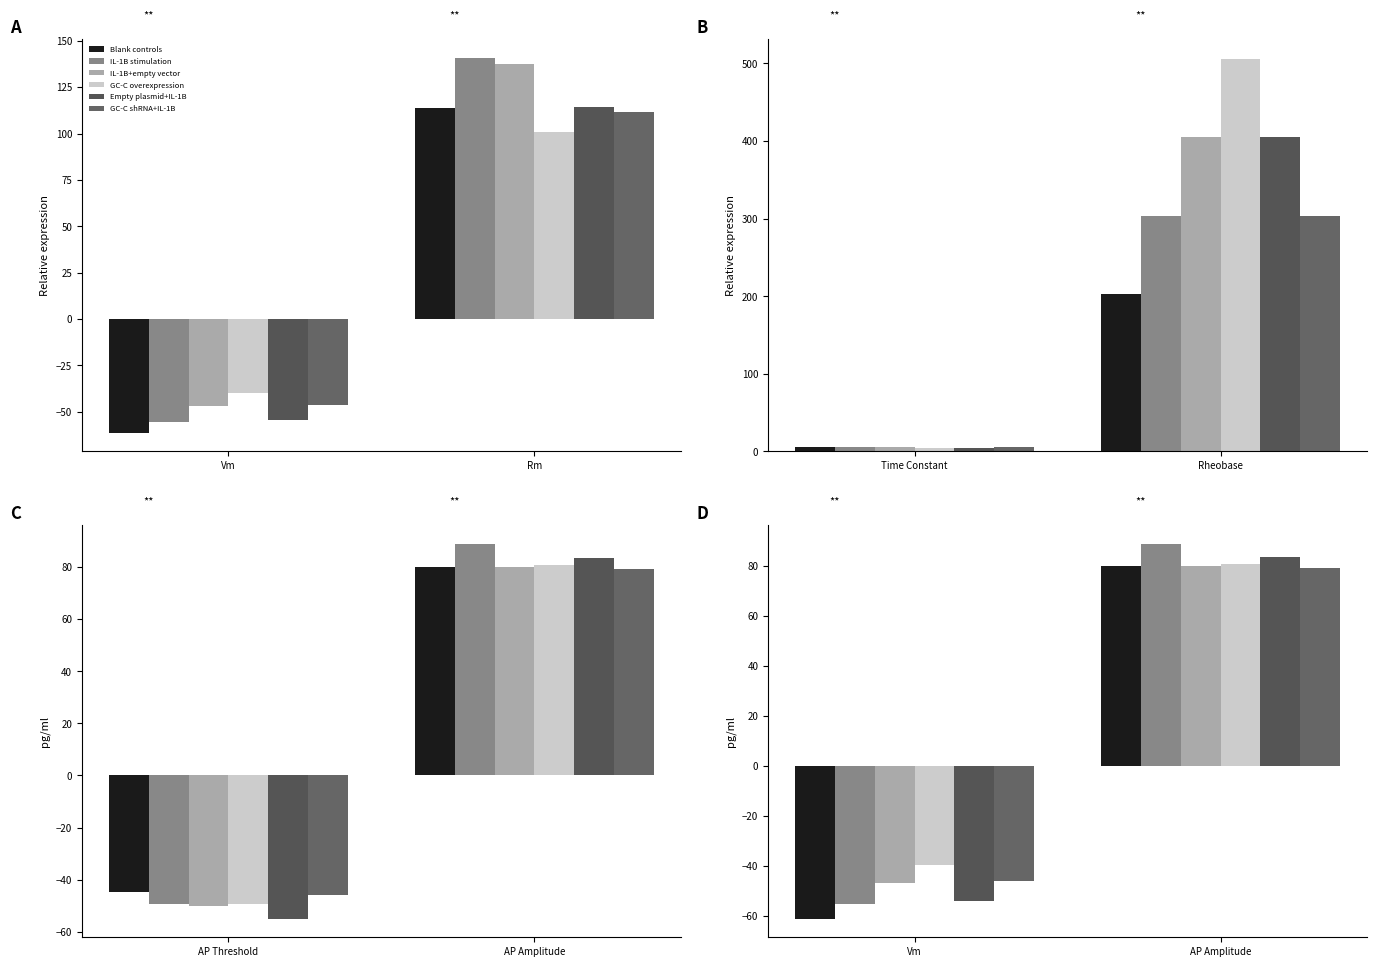

At which category does the chart reach its minimum across all series?

Vm